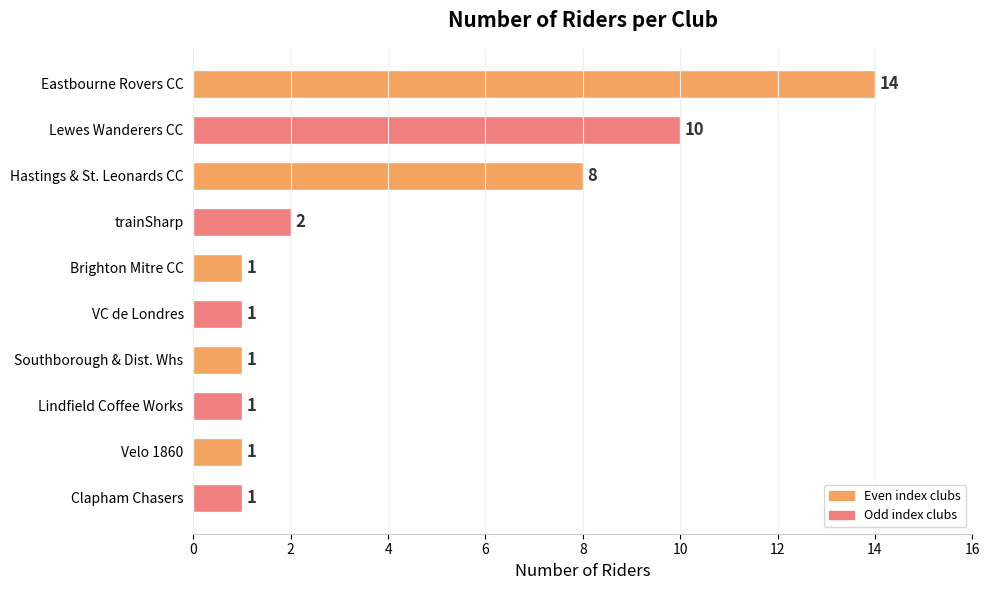

What is the smallest value displayed?

1